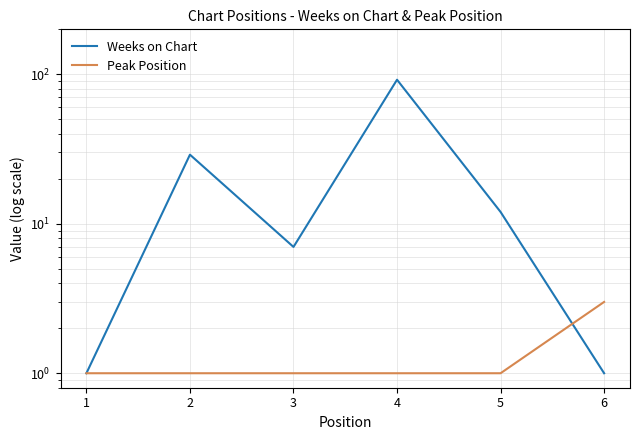

At which category is the sum across all series the highest?

4